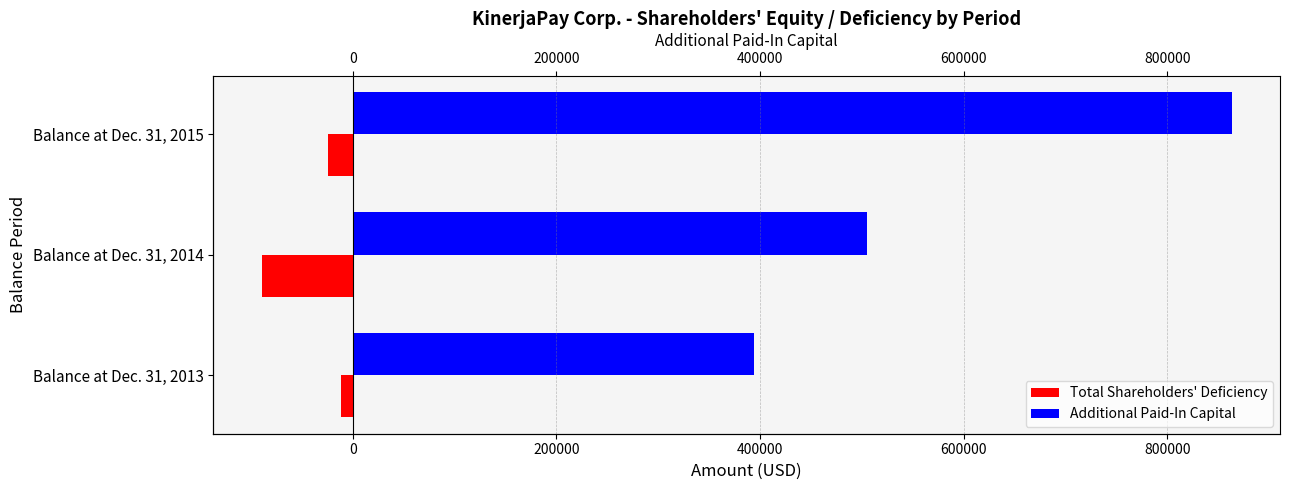

True or false: Total Shareholders' Deficiency has a value of -38742 at Balance at Dec. 31, 2015.

False